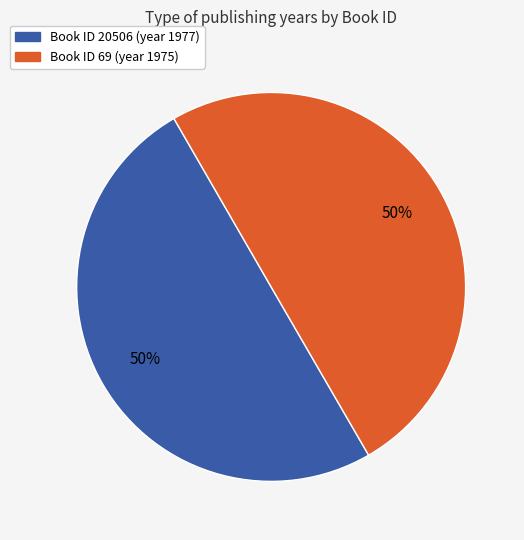

To the nearest percent, what is the average slice percentage?

50%